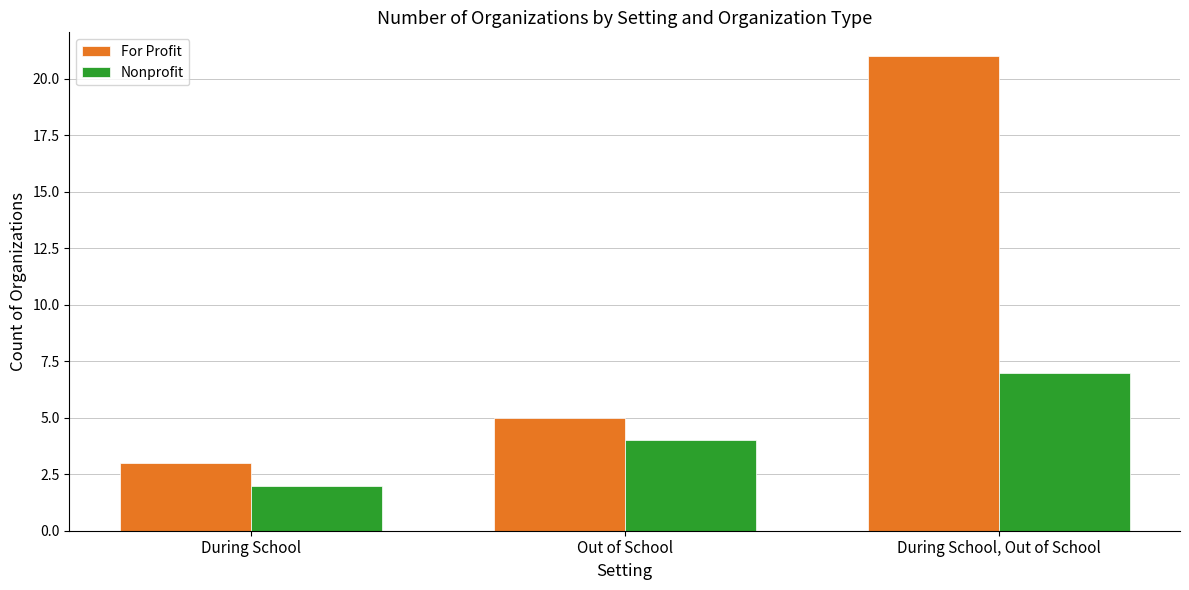

What is the label of the 1st bar from the right?

During School, Out of School